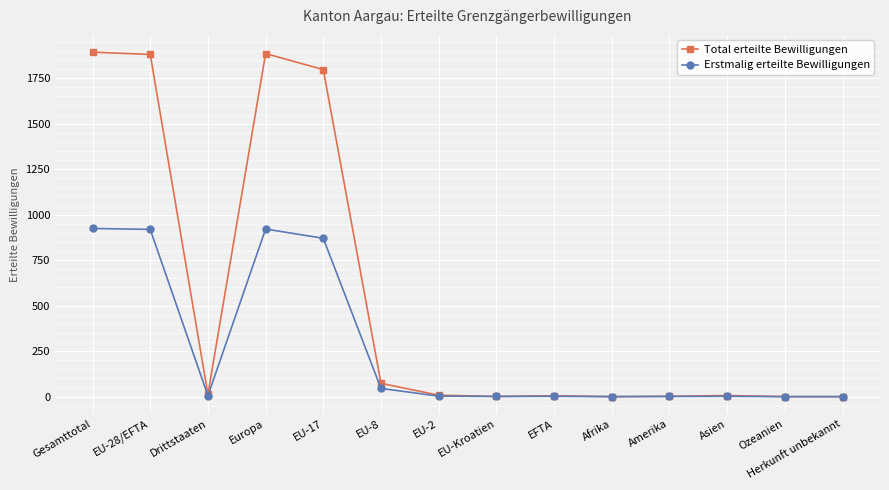

What position from the left is Asien?

12